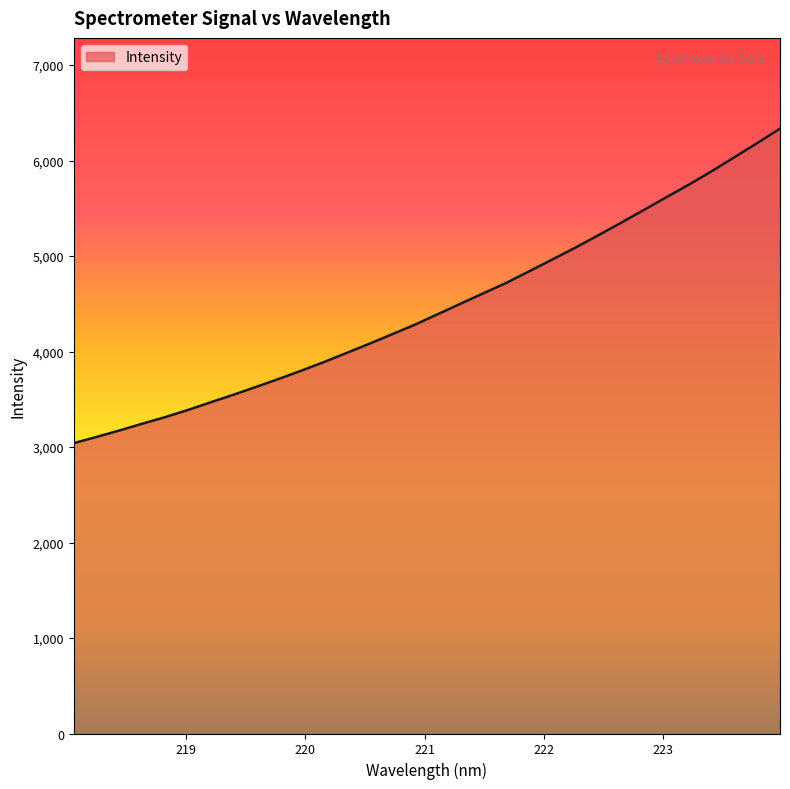

How many distinct data groups are displayed?

1